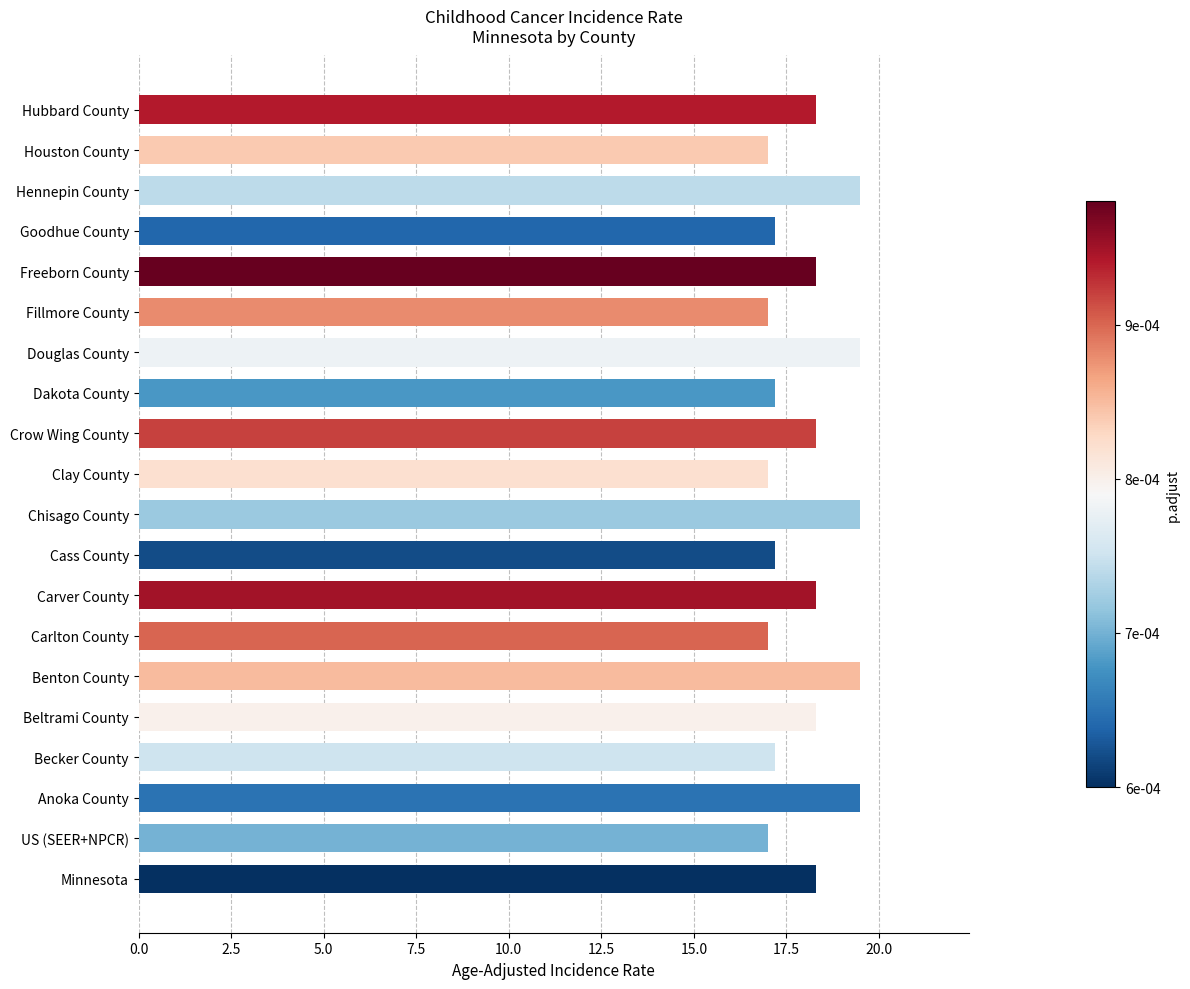

What is the difference between the maximum and minimum values?

2.5